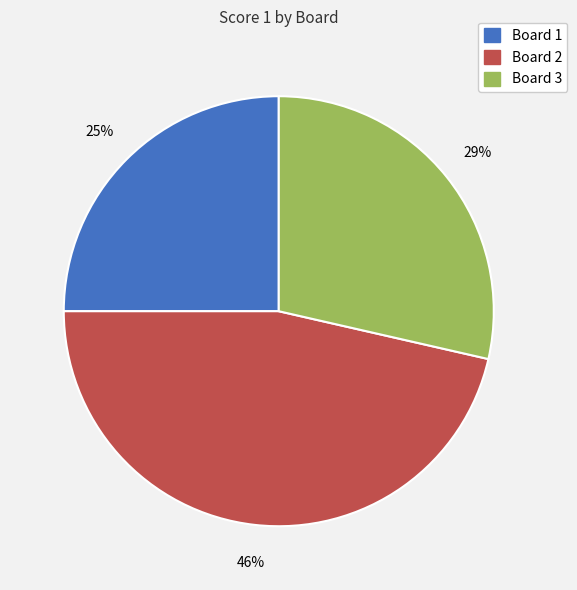

Is Board 1 the majority of the pie?

No